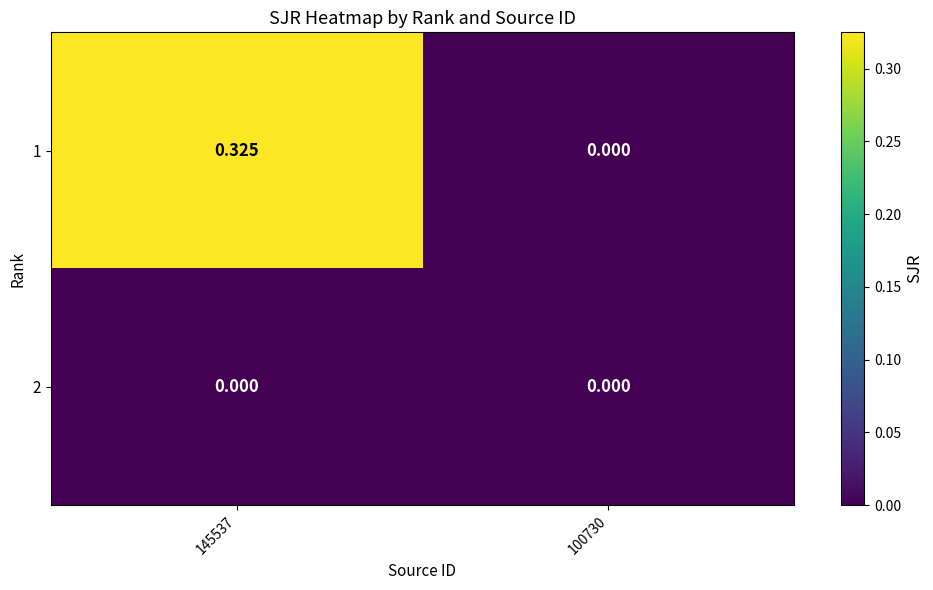

How many series are shown in this chart?

2